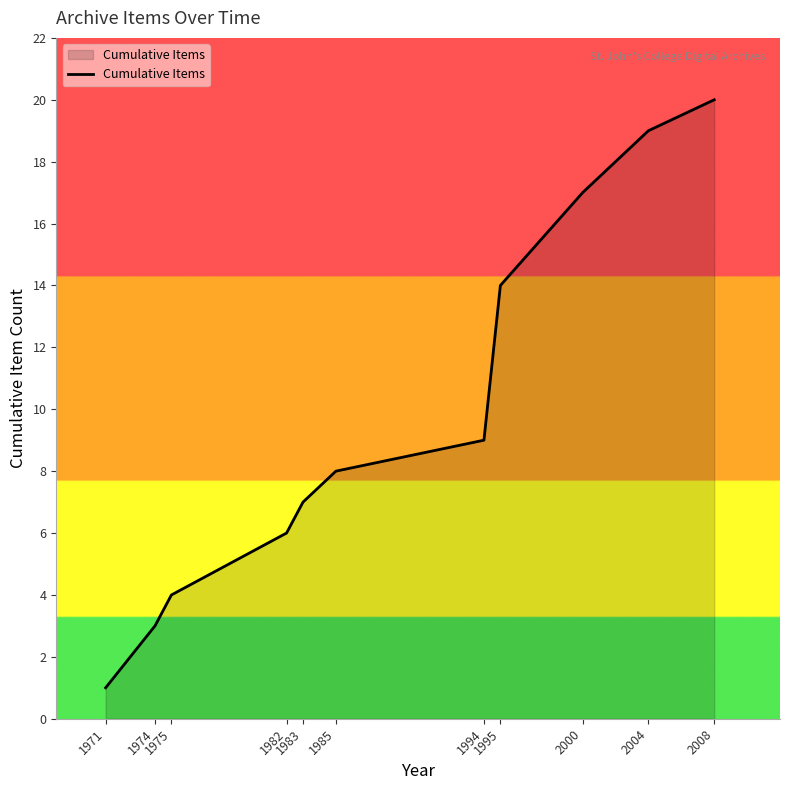

What is the difference between the maximum and minimum values?

19